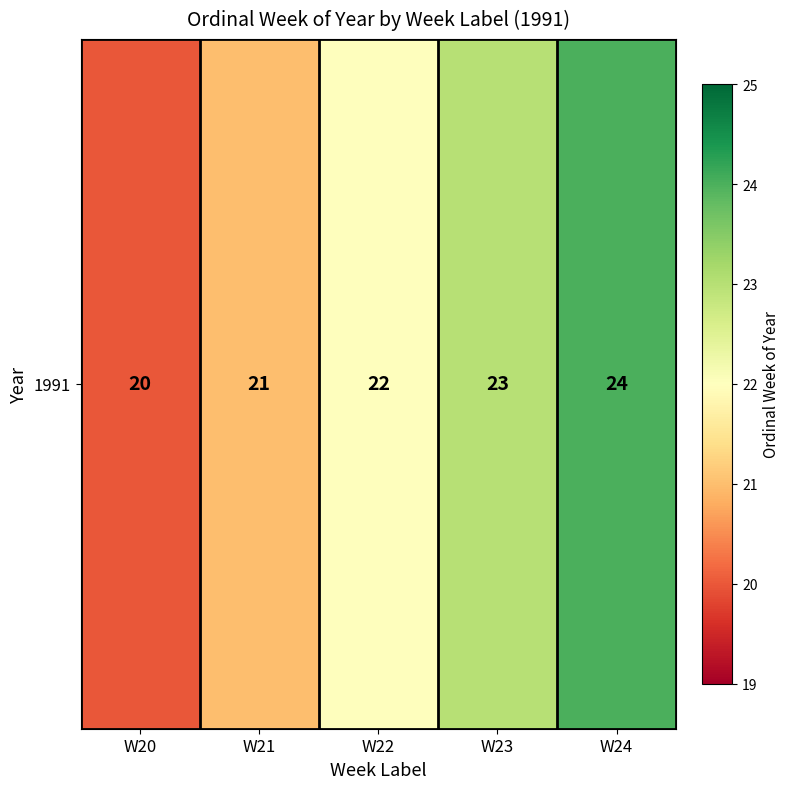

What is the ratio of the value at W21 to the value at W22?

1.0